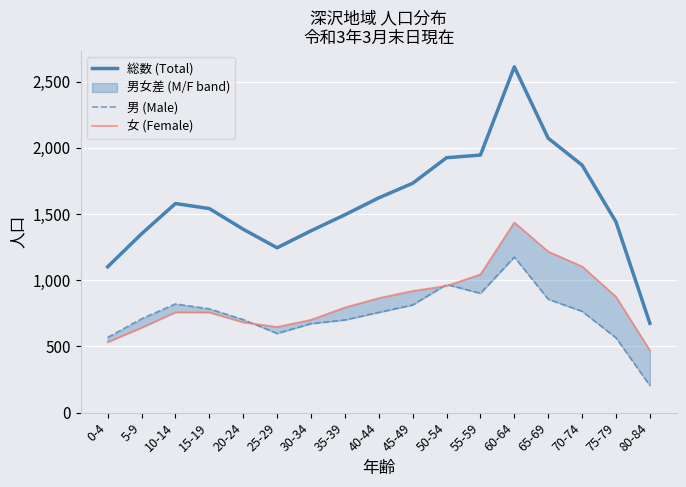

Reading right to left, transcribe all the data shown in this chart.

総数 (Total): 80-84=674	75-79=1440	70-74=1869	65-69=2072	60-64=2611	55-59=1945	50-54=1925	45-49=1732	40-44=1622	35-39=1494	30-34=1373	25-29=1245	20-24=1385	15-19=1541	10-14=1579	5-9=1350	0-4=1101
男 (Male): 80-84=204	75-79=565	70-74=765	65-69=856	60-64=1175	55-59=901	50-54=968	45-49=813	40-44=757	35-39=700	30-34=672	25-29=598	20-24=703	15-19=784	10-14=821	5-9=709	0-4=568
女 (Female): 80-84=470	75-79=875	70-74=1104	65-69=1216	60-64=1436	55-59=1044	50-54=957	45-49=919	40-44=865	35-39=794	30-34=701	25-29=647	20-24=682	15-19=757	10-14=758	5-9=641	0-4=533